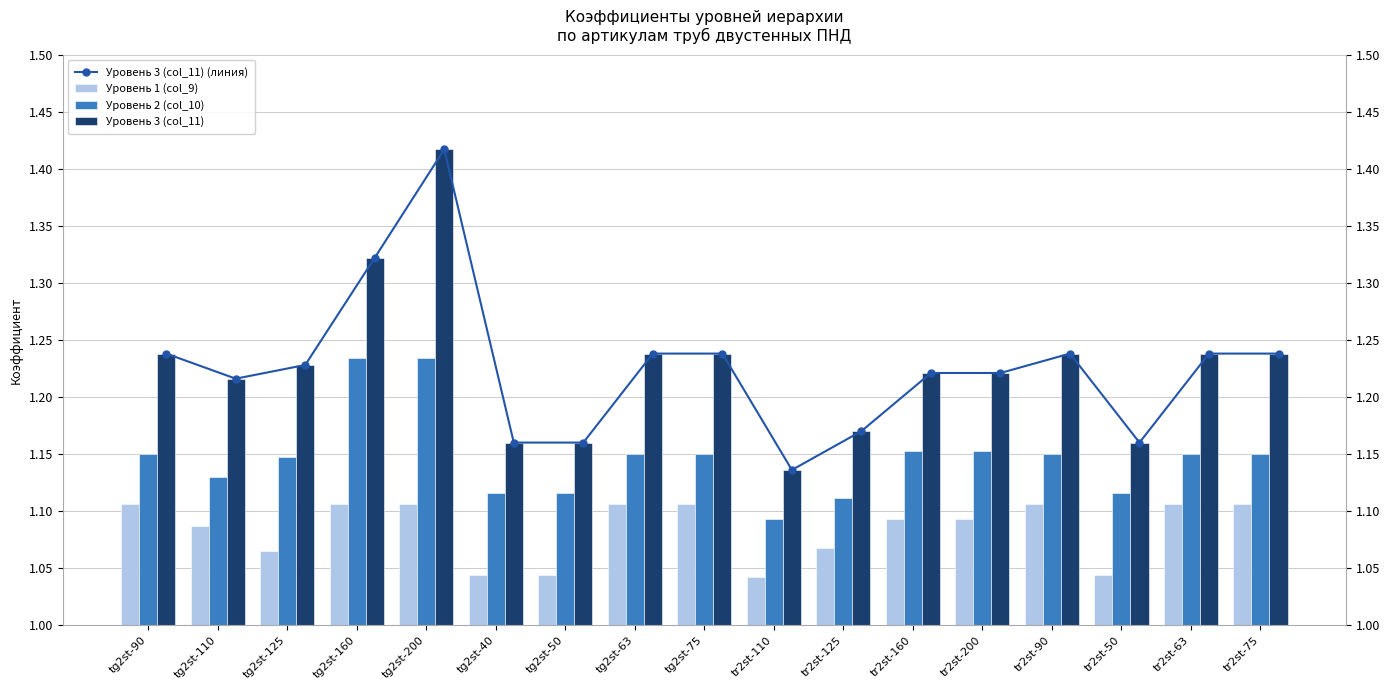

True or false: Уровень 3 (col_11) (линия) has a value of 1.9 at tr2st-90.

False